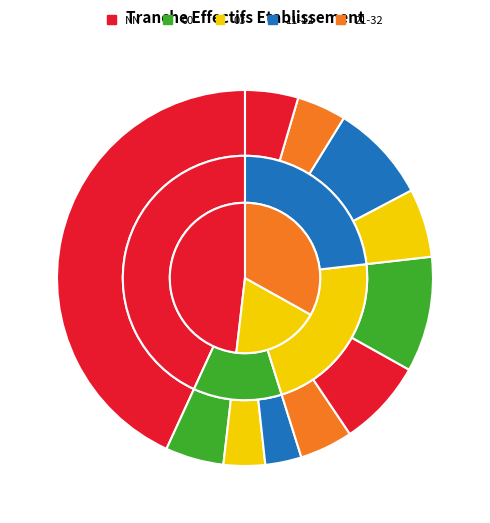

To the nearest percent, what percentage of the pie is 31?

4%